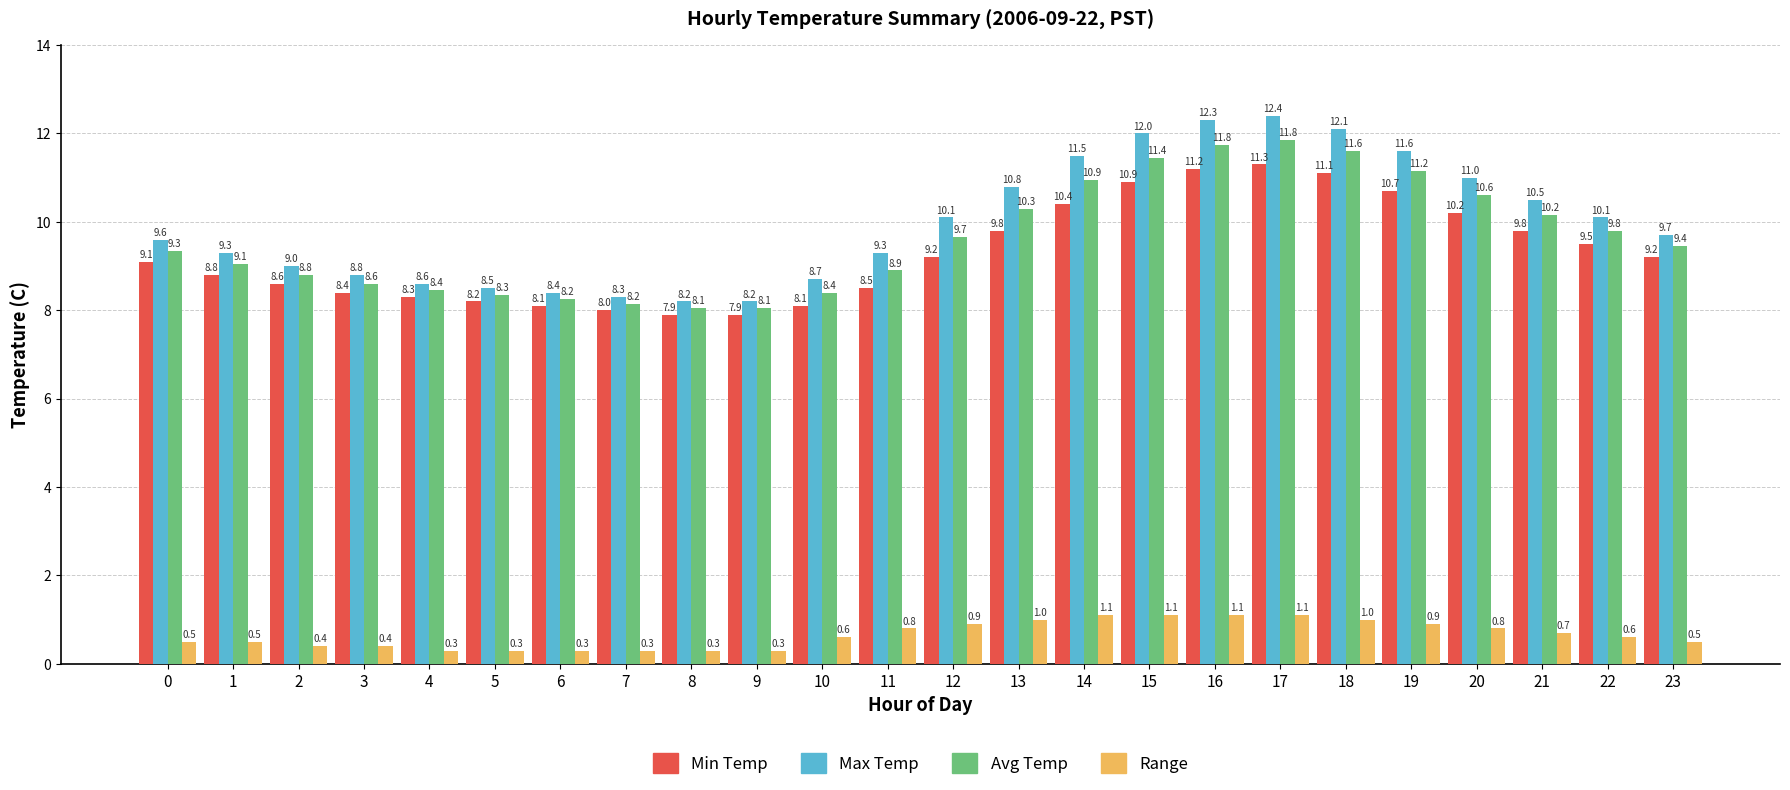

How many series are shown in this chart?

4